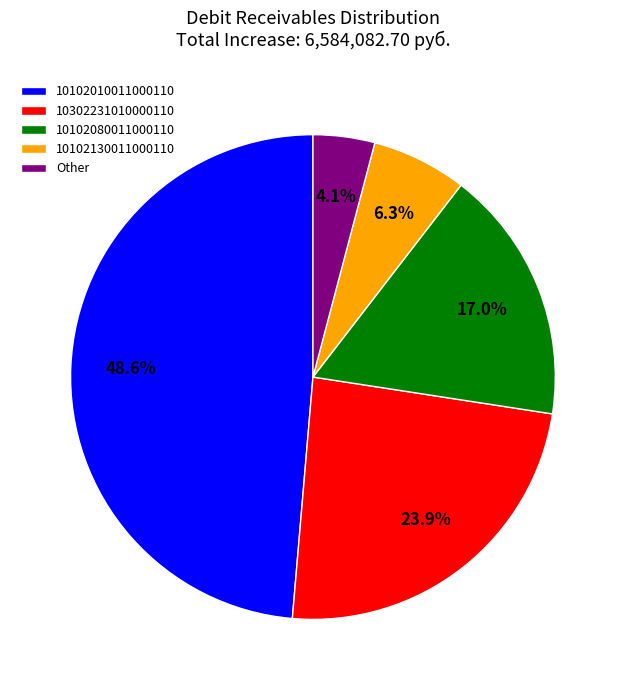

How much of the chart is everything except 10302231010000110?

76.1%